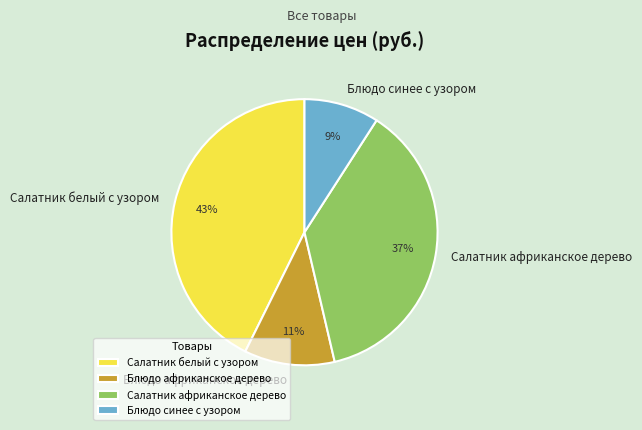

Is the sum of Салатник белый с узором and Блюдо африканское дерево greater than half?

Yes